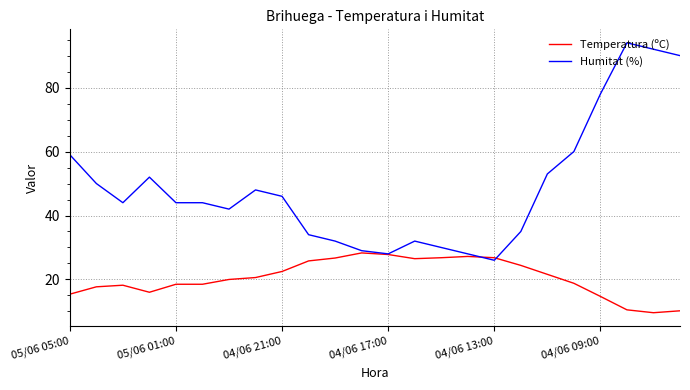

Which series has the widest spread of values?

Humitat (%)